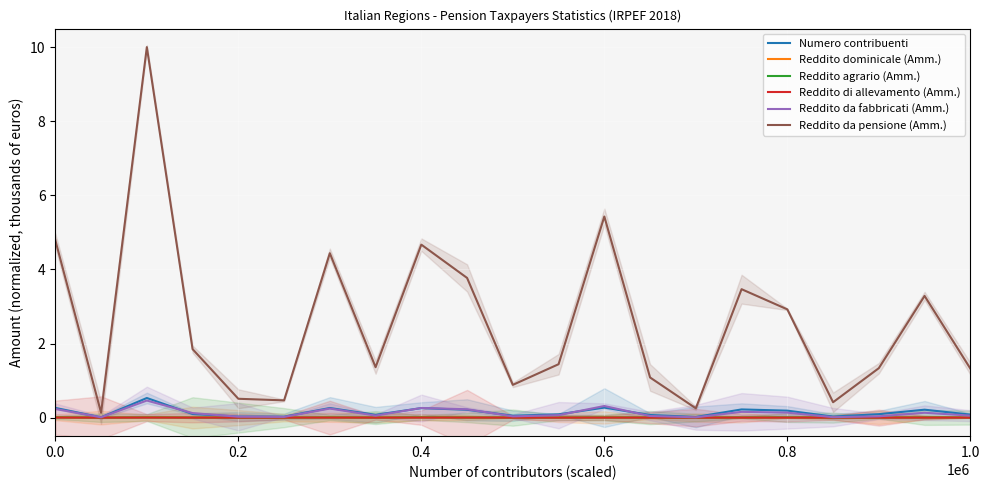

How many distinct data groups are displayed?

6